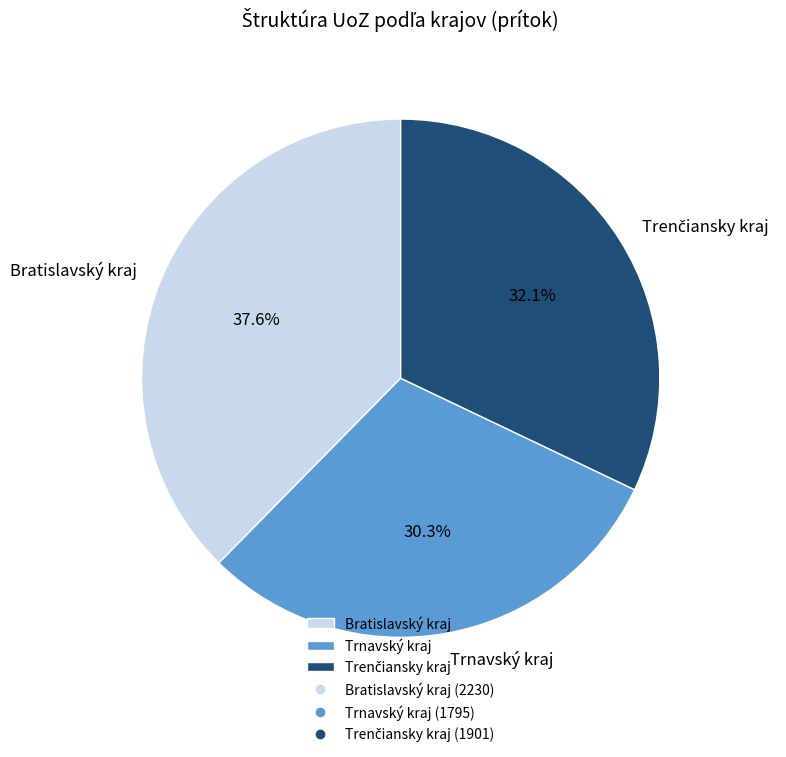

Does Bratislavský kraj account for over 50% of the chart?

No